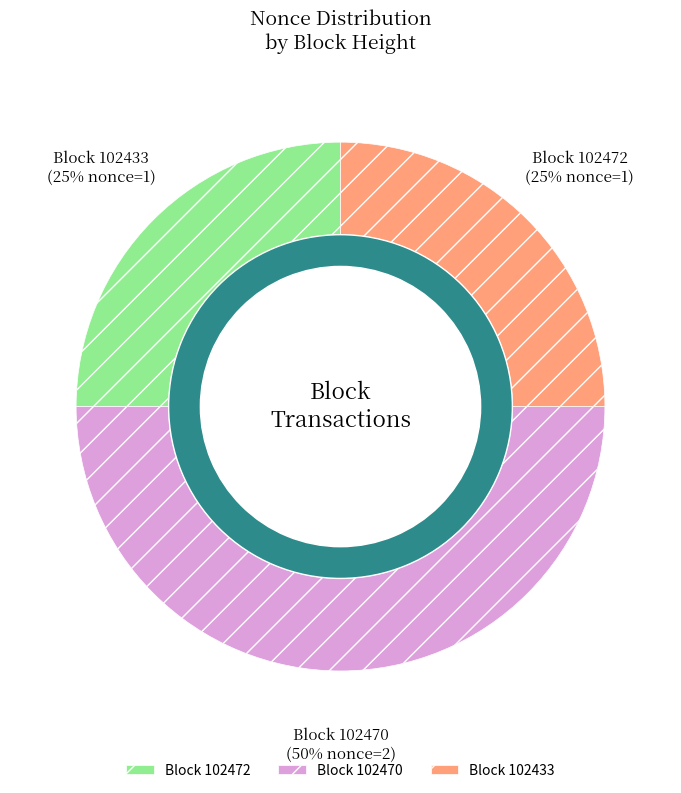

What is the smallest slice in the pie chart?

102472